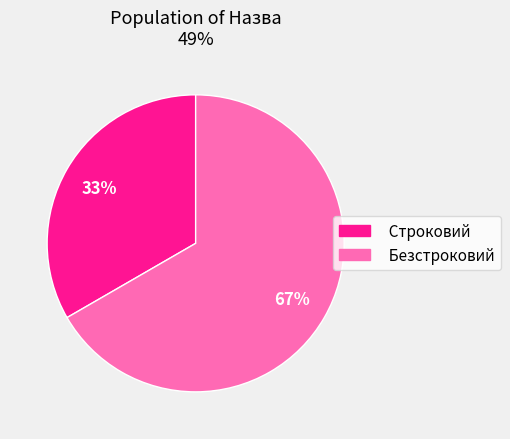

Is it true that Строковий is 33% of the pie?

True